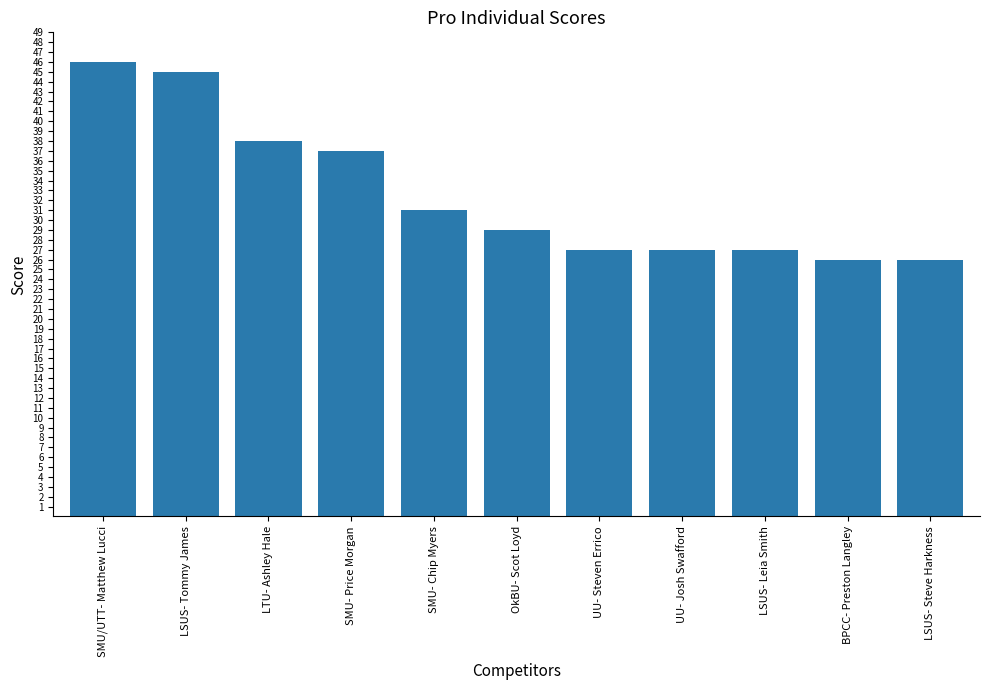

At which label is the value closest to 36?

SMU- Price Morgan